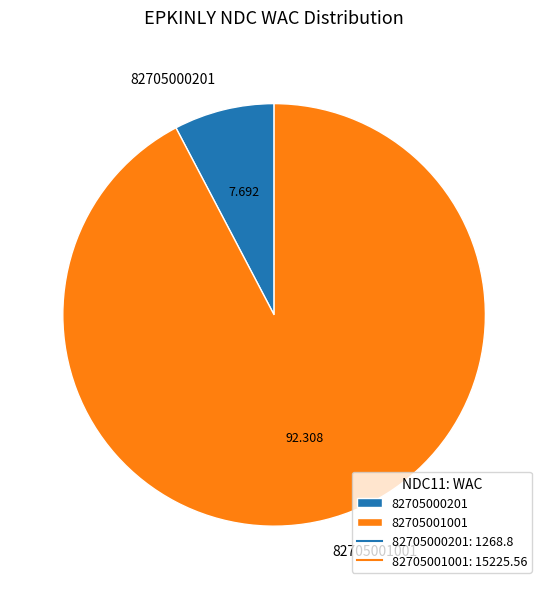

Do 82705000201 and 82705001001 together represent more than half of the pie?

Yes